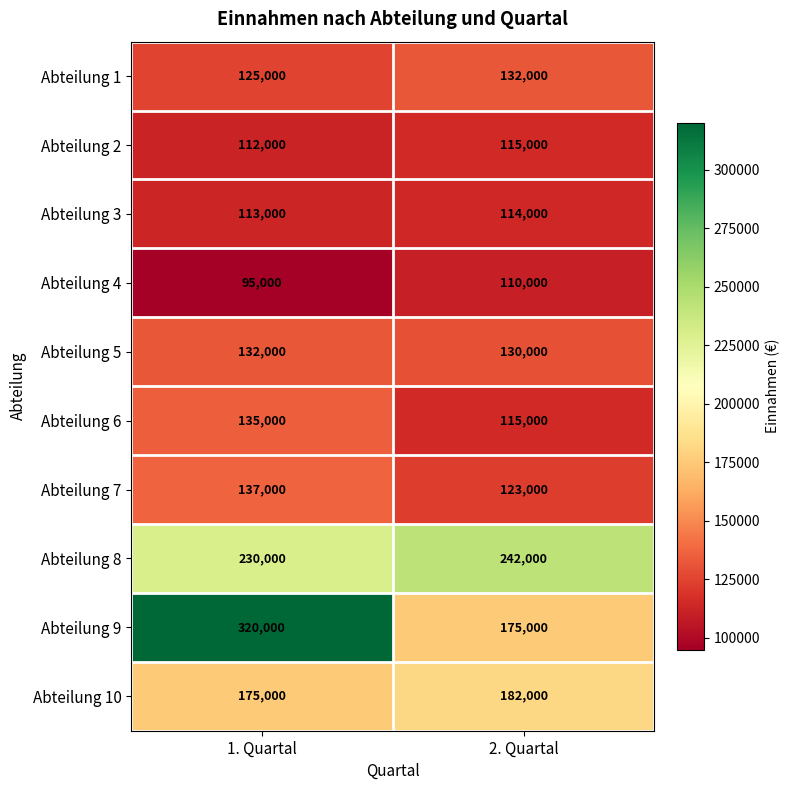

What is the minimum value shown in the chart?

95000